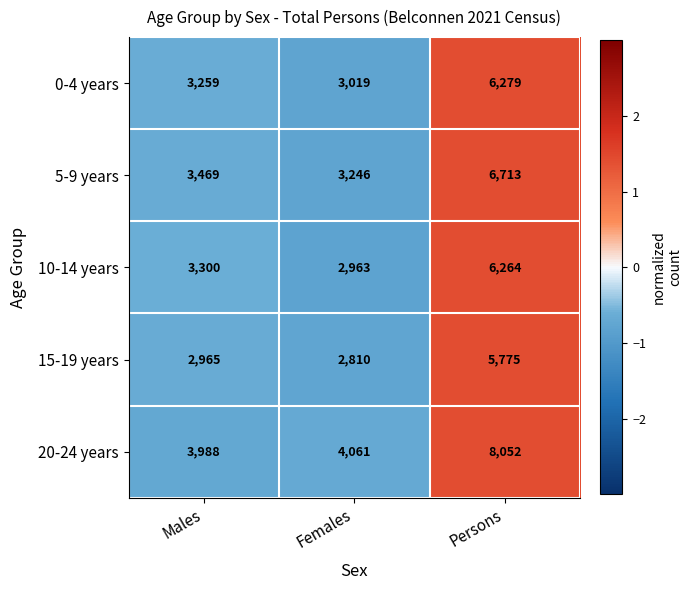

What is the difference between the highest and lowest values at Females?

1251